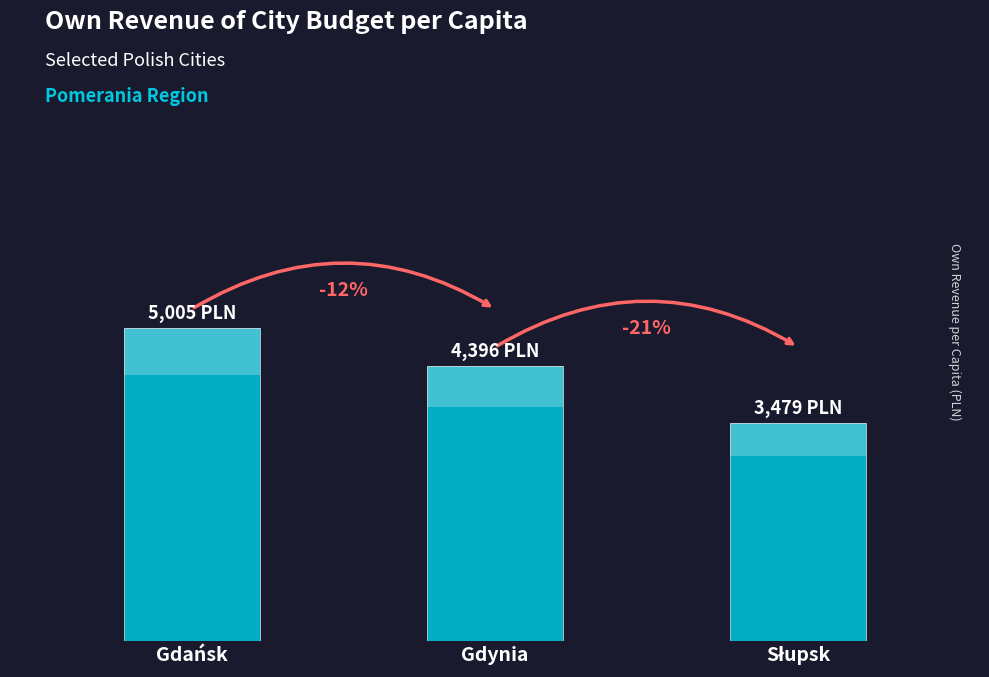

What is the sum of all values?

12880